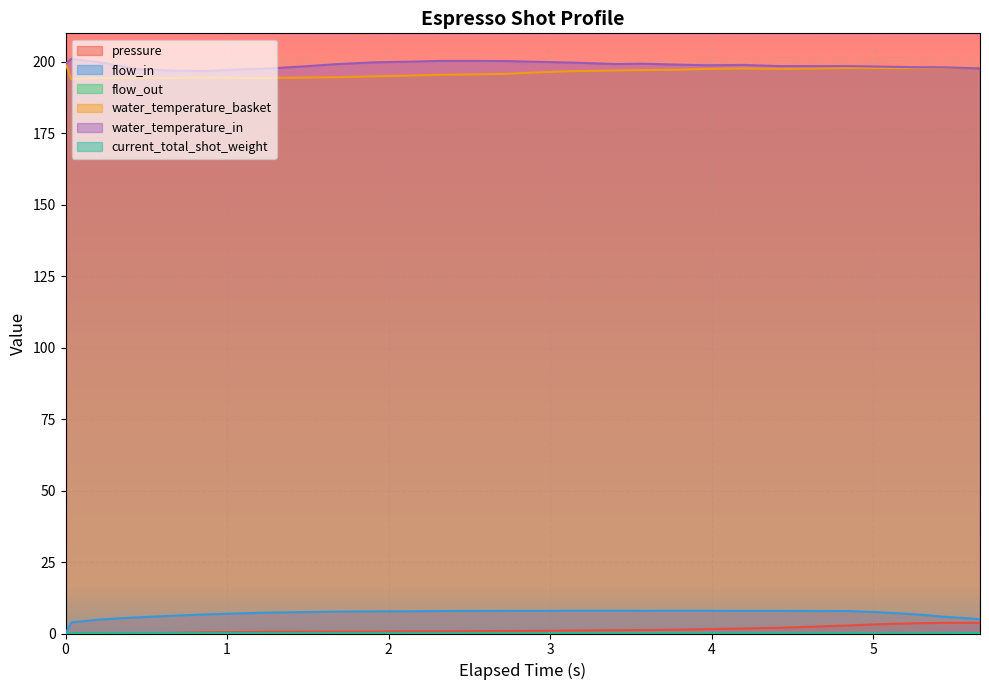

What is the maximum value for flow_out?

0.1